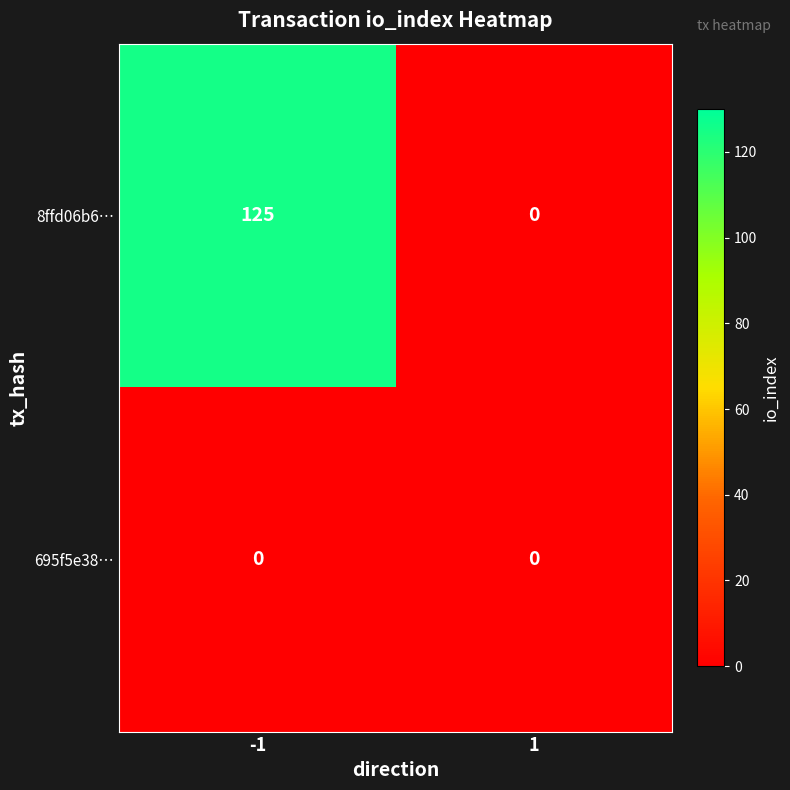

What is the difference between the maximum and minimum values in the 8ffd06b6… series?

125